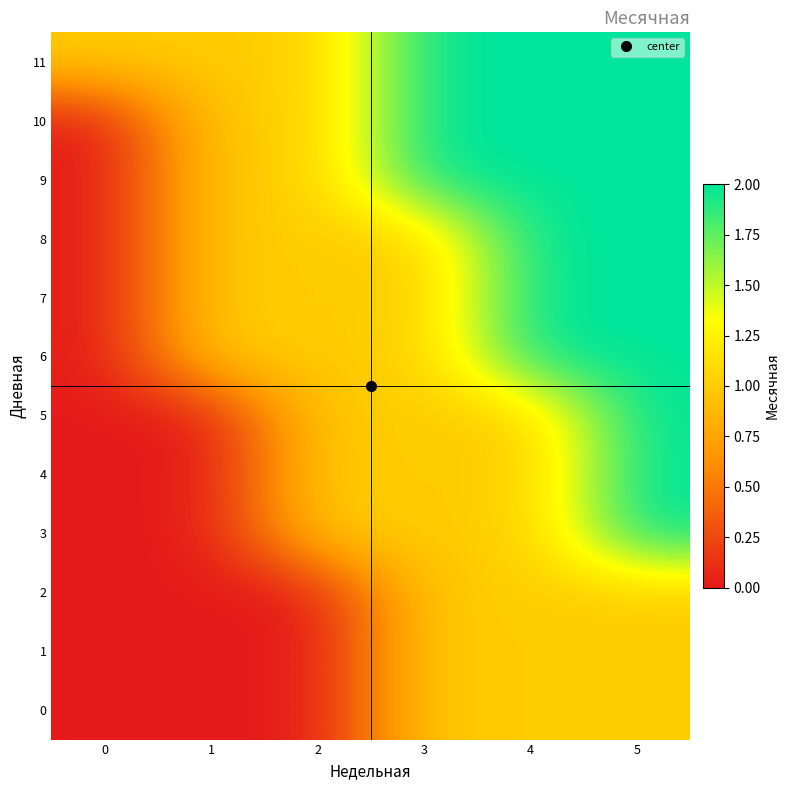

Which series has the largest total across all categories?

11